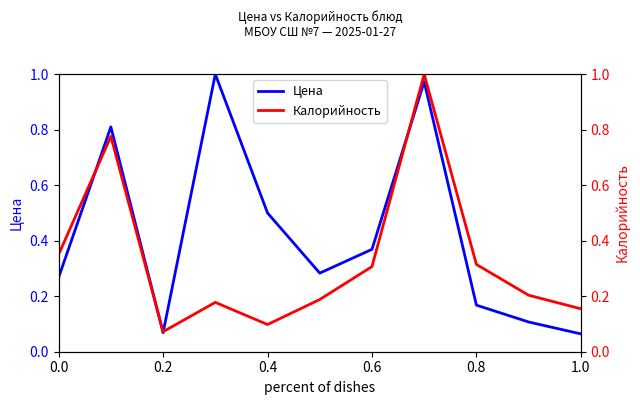

Reading left to right, transcribe all the data shown in this chart.

Цена: 0.3	0.8	0.1	1.0	0.5	0.3	0.4	1.0	0.2	0.1	0.1
Калорийность: 0.4	0.8	0.1	0.2	0.1	0.2	0.3	1.0	0.3	0.2	0.2